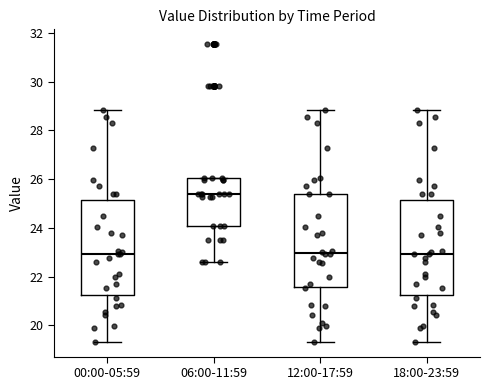

Reading left to right, read every box against the y-axis: the position of its median line, the range the box covers, and the ends of its whiskers. The values are not printed on the chart, so give them approximately, as read against the axis.

00:00-05:59: median 23.0, box 21.2 to 25.2, whiskers 19.4 to 28.8
06:00-11:59: median 25.4, box 24.0 to 26.0, whiskers 22.6 to 26.0
12:00-17:59: median 23.0, box 21.6 to 25.4, whiskers 19.4 to 28.8
18:00-23:59: median 23.0, box 21.2 to 25.2, whiskers 19.4 to 28.8